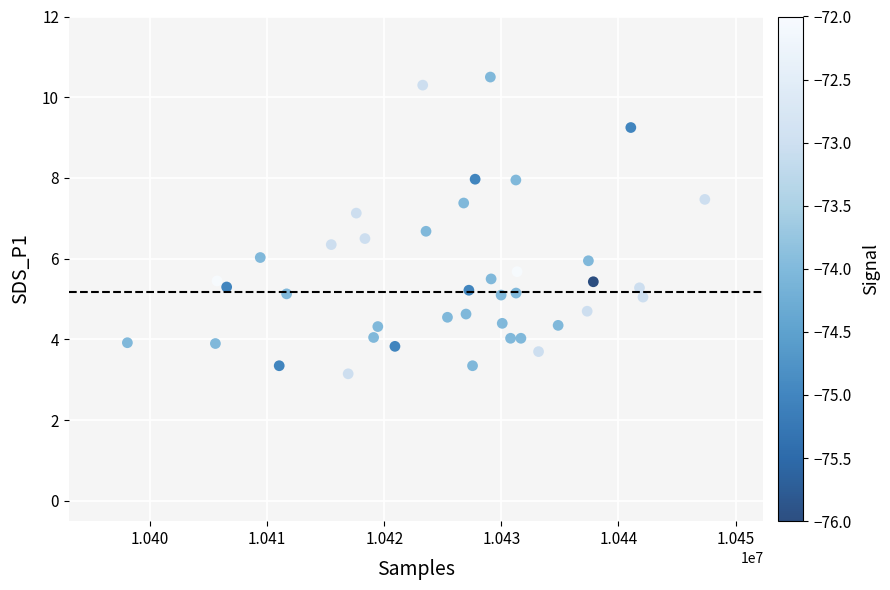

What is the range of X values (max minus min)?

49314.0